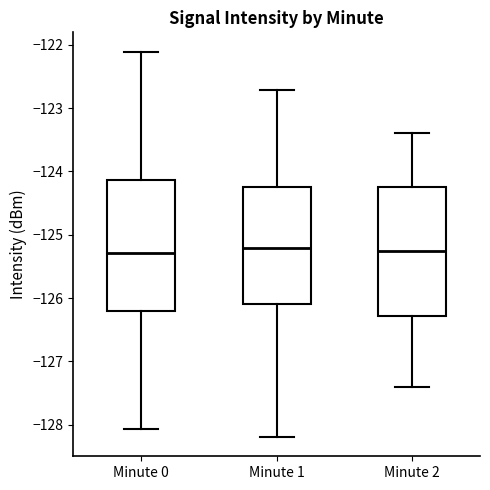

Where is the upper edge of the box for Minute 1 on the y-axis? The values are not printed on the chart, so give them approximately, as read against the axis.

-124.2